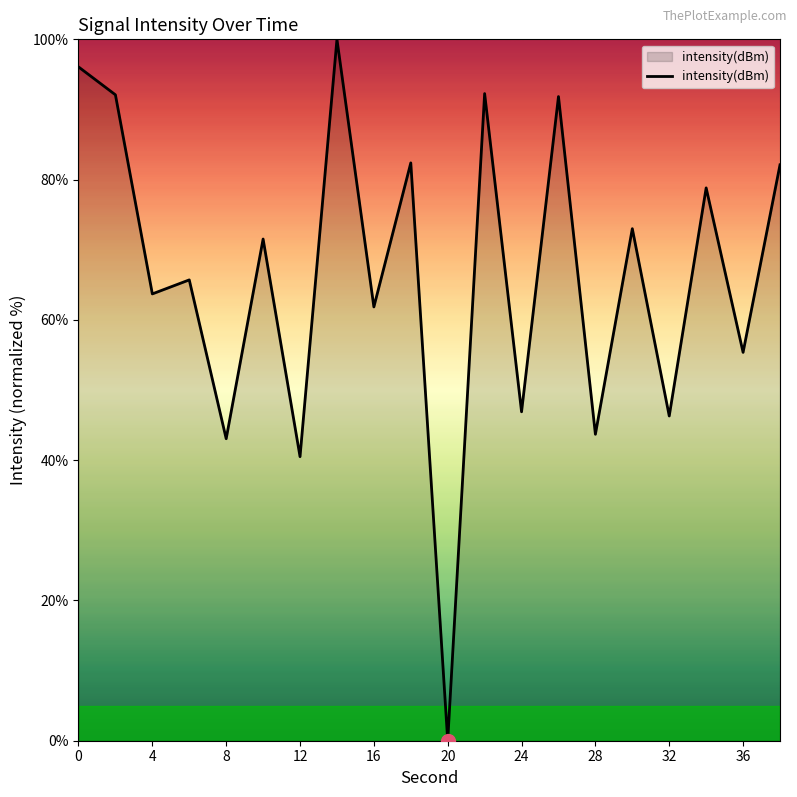

What is the sum of all values?

1327.2